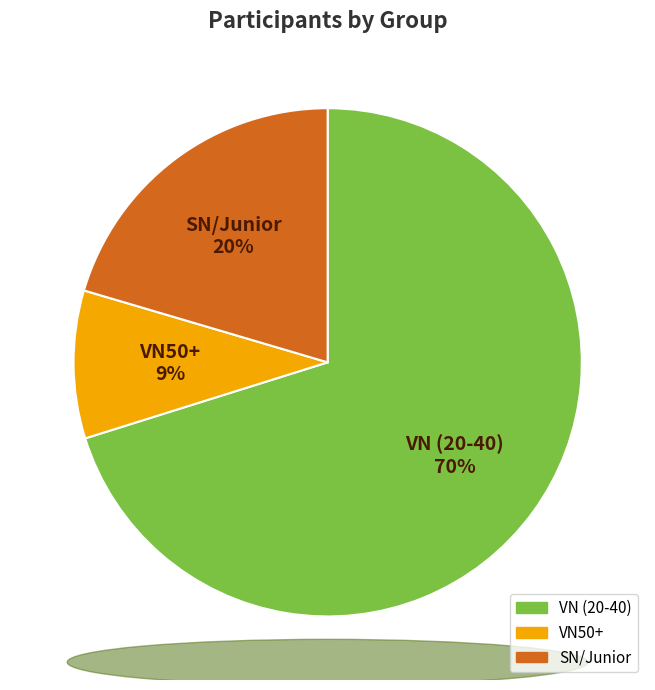

Is it true that SN20 is 9% of the pie?

False